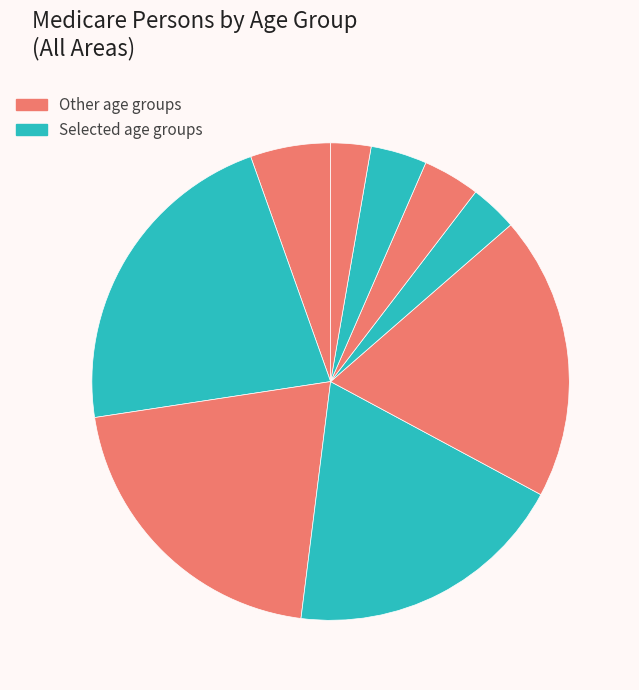

To the nearest percent, what is the average slice percentage?

10%